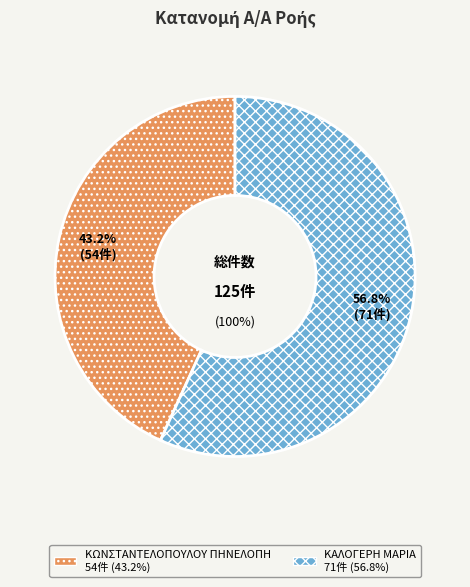

What is the majority slice?

2